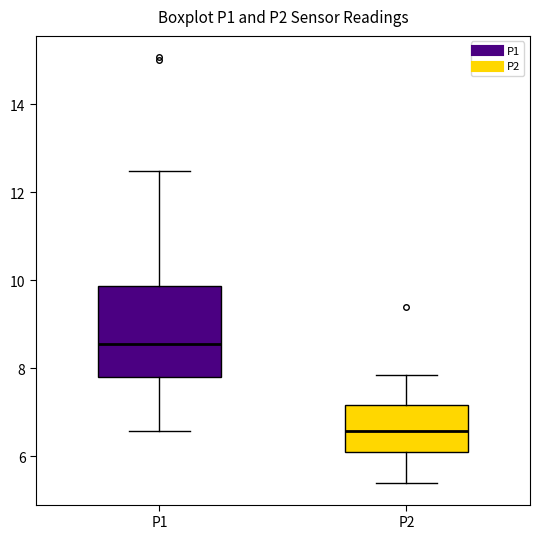

Where does the median line of the box for P2 sit on the y-axis? The values are not printed on the chart, so give them approximately, as read against the axis.

6.6